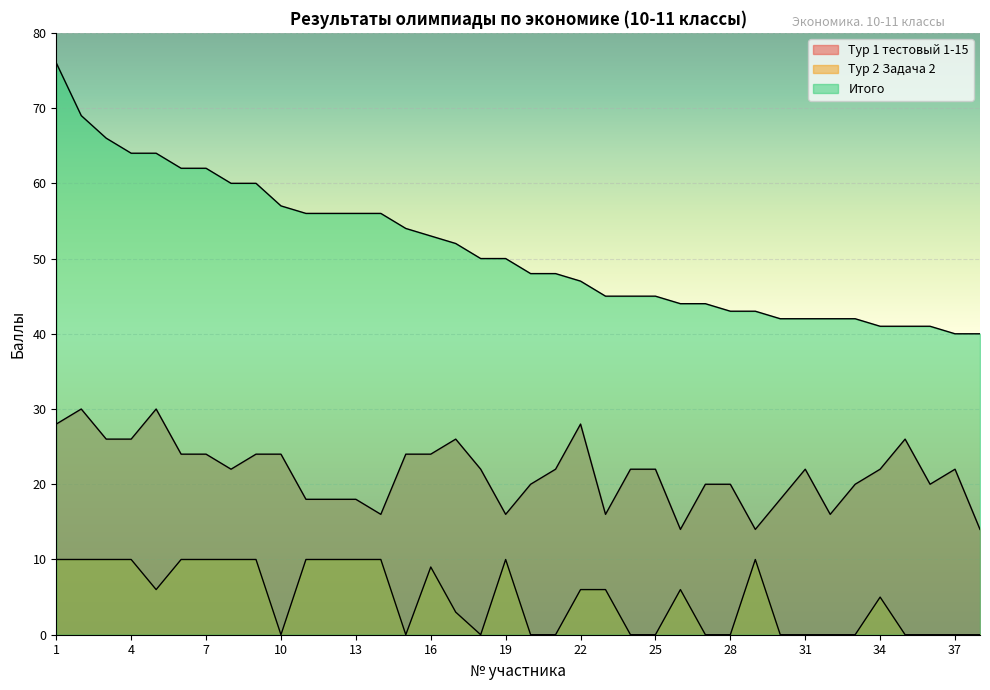

The Тур 1 тестовый 1-15 series shows 20 at 36. True or false?

True